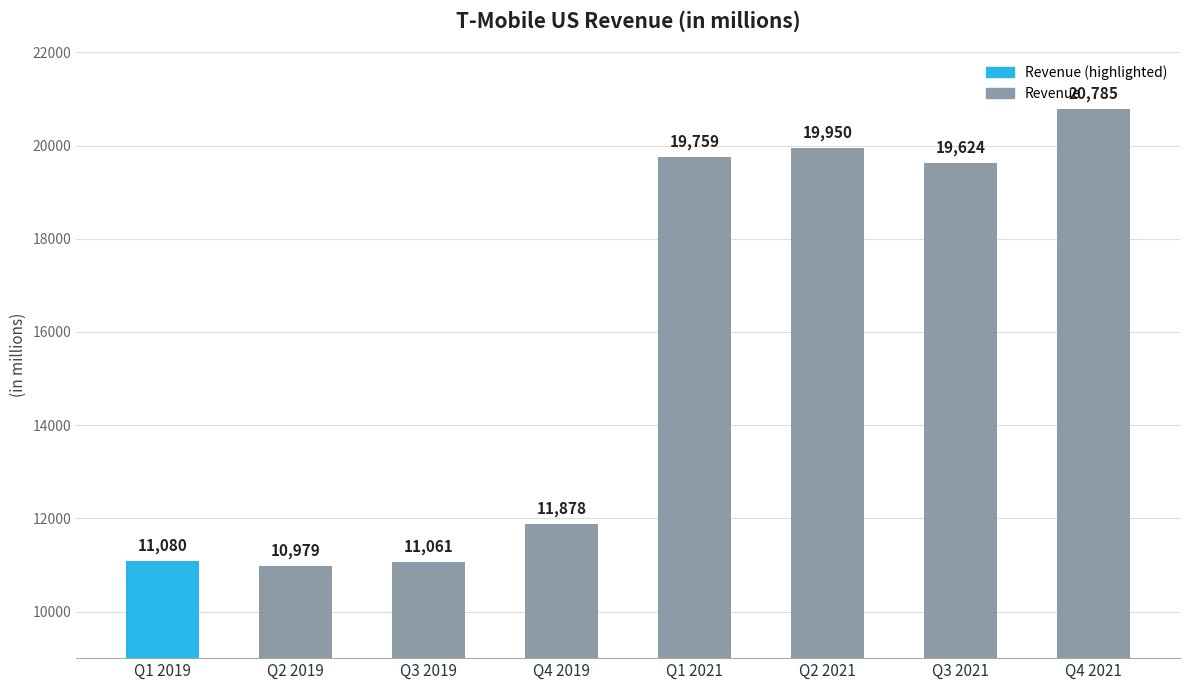

What is the sum of all values?

125116